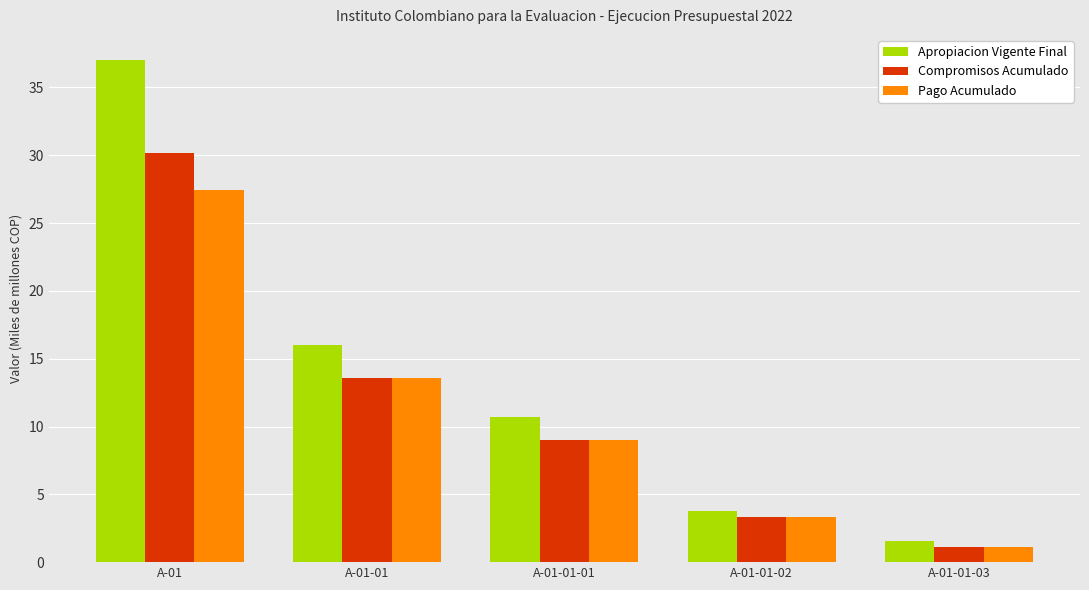

Which series changed the most between A-01 and A-01-01?

Apropiacion Vigente Final